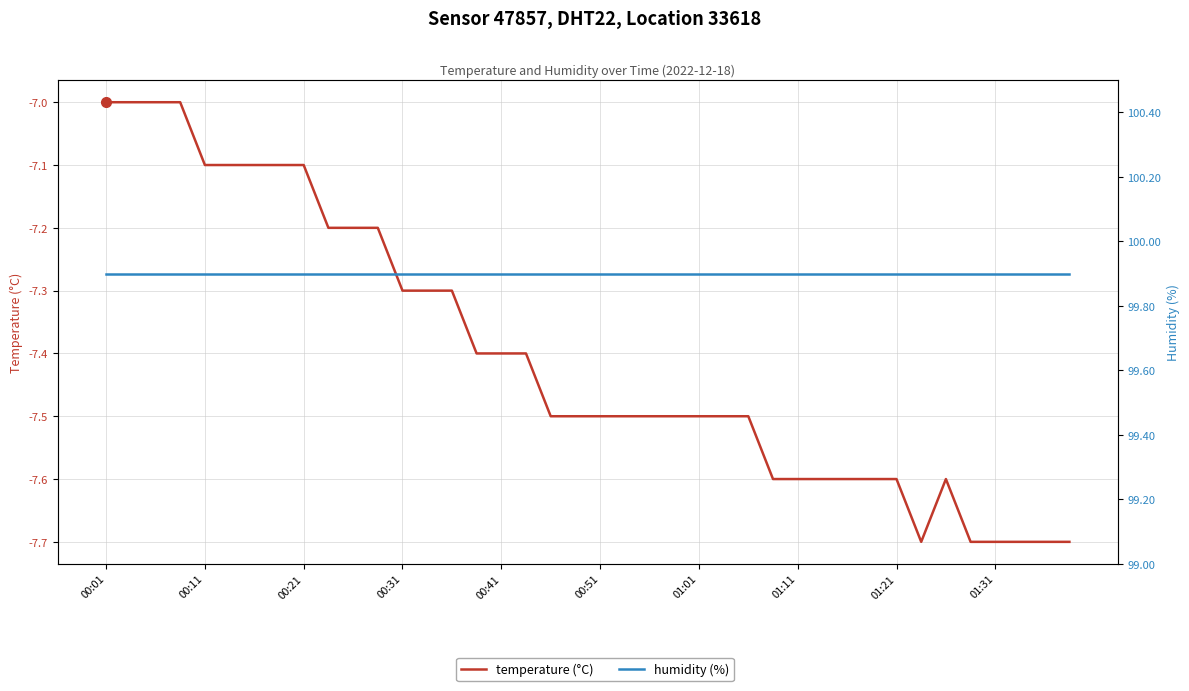

Reading left to right, what are all the values shown in this chart?

temperature (°C): -7.0	-7.0	-7.0	-7.0	-7.1	-7.1	-7.1	-7.1	-7.1	-7.2	-7.2	-7.2	-7.3	-7.3	-7.3	-7.4	-7.4	-7.4	-7.5	-7.5	-7.5	-7.5	-7.5	-7.5	-7.5	-7.5	-7.5	-7.6	-7.6	-7.6	-7.6	-7.6	-7.6	-7.7	-7.6	-7.7	-7.7	-7.7	-7.7	-7.7
humidity (%): 99.9	99.9	99.9	99.9	99.9	99.9	99.9	99.9	99.9	99.9	99.9	99.9	99.9	99.9	99.9	99.9	99.9	99.9	99.9	99.9	99.9	99.9	99.9	99.9	99.9	99.9	99.9	99.9	99.9	99.9	99.9	99.9	99.9	99.9	99.9	99.9	99.9	99.9	99.9	99.9